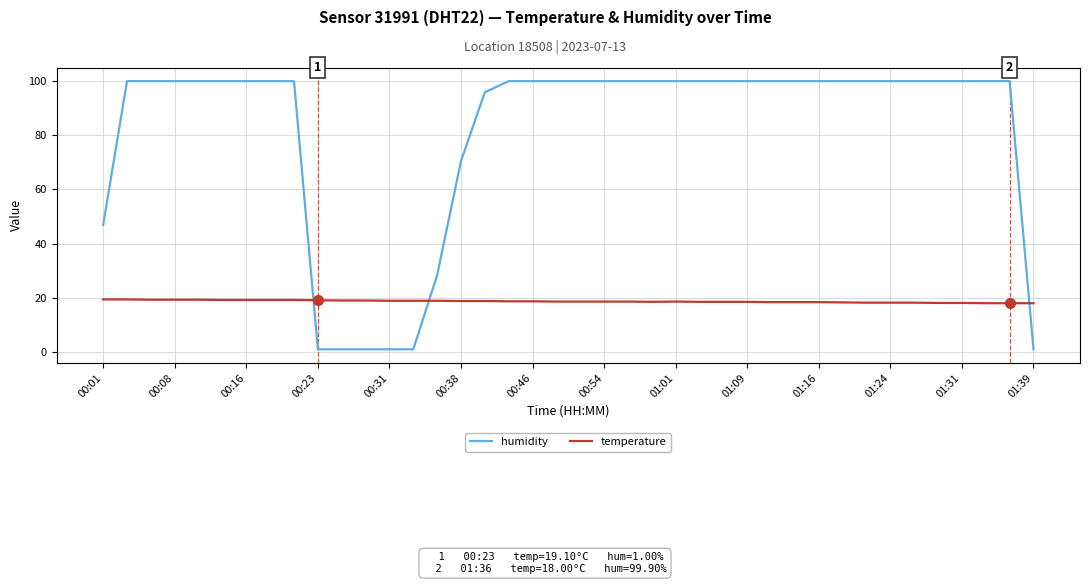

What is the difference between the maximum and minimum values in the humidity series?

98.9